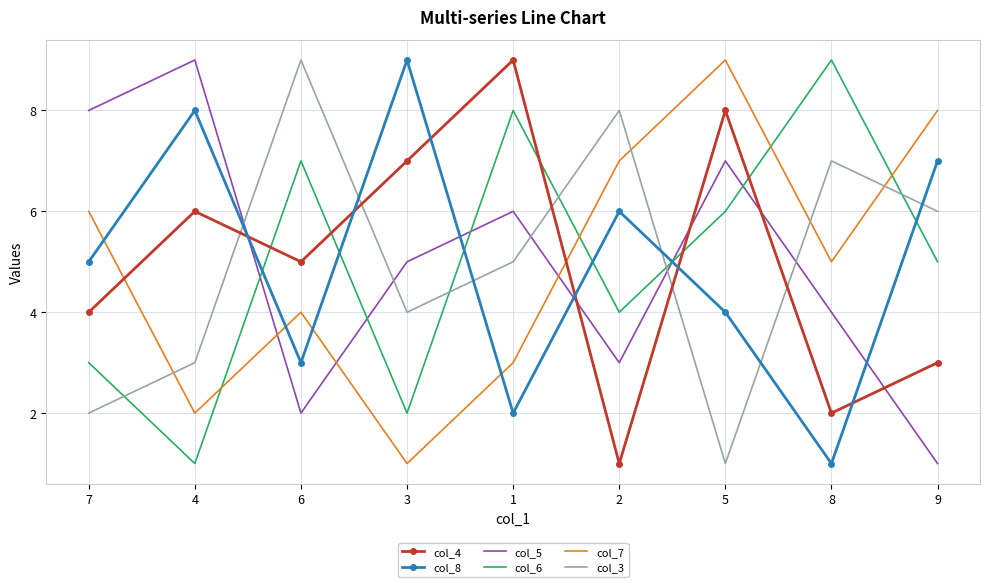

After their last crossing, which series has the higher values: col_5 or col_3?

col_3